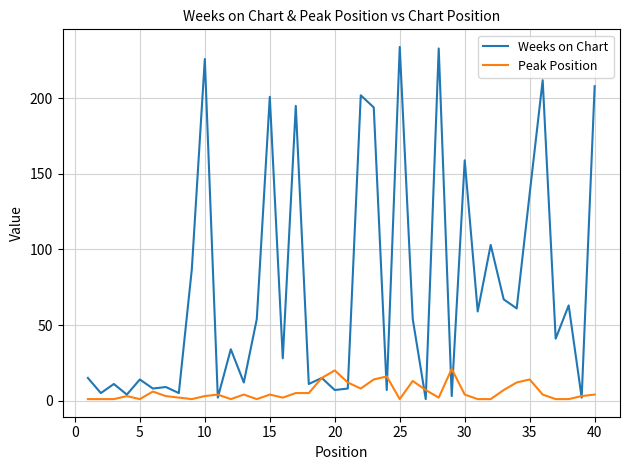

List the series in order of their peak value, lowest first.

Peak Position, Weeks on Chart